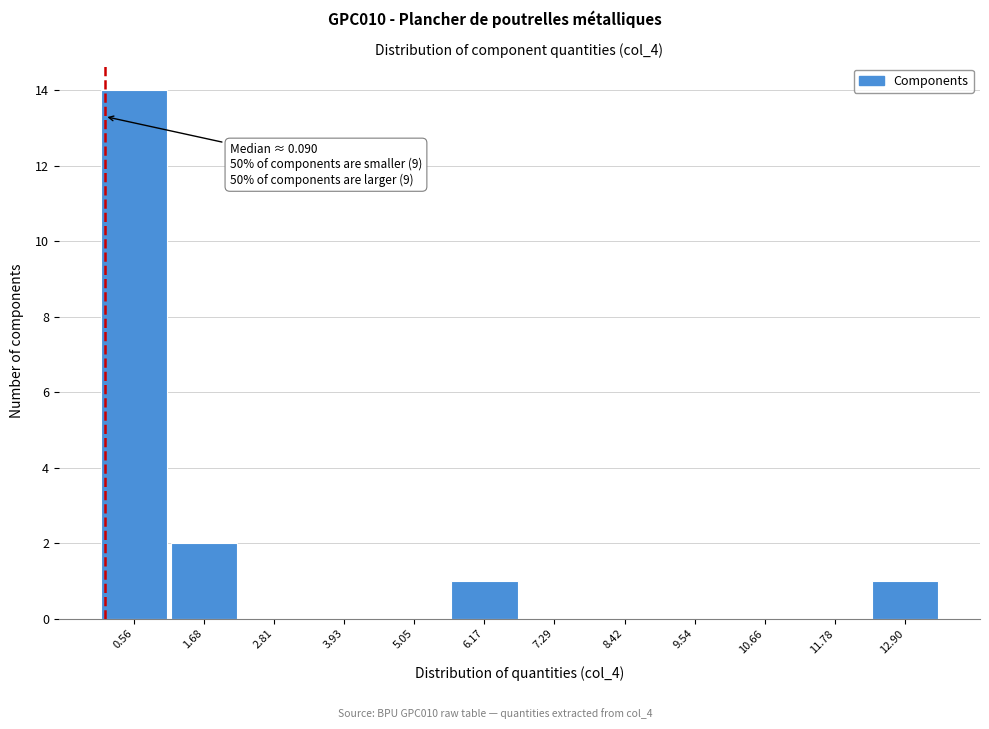

Over which range of the x-axis is the bar tallest?

0.0 to 1.2